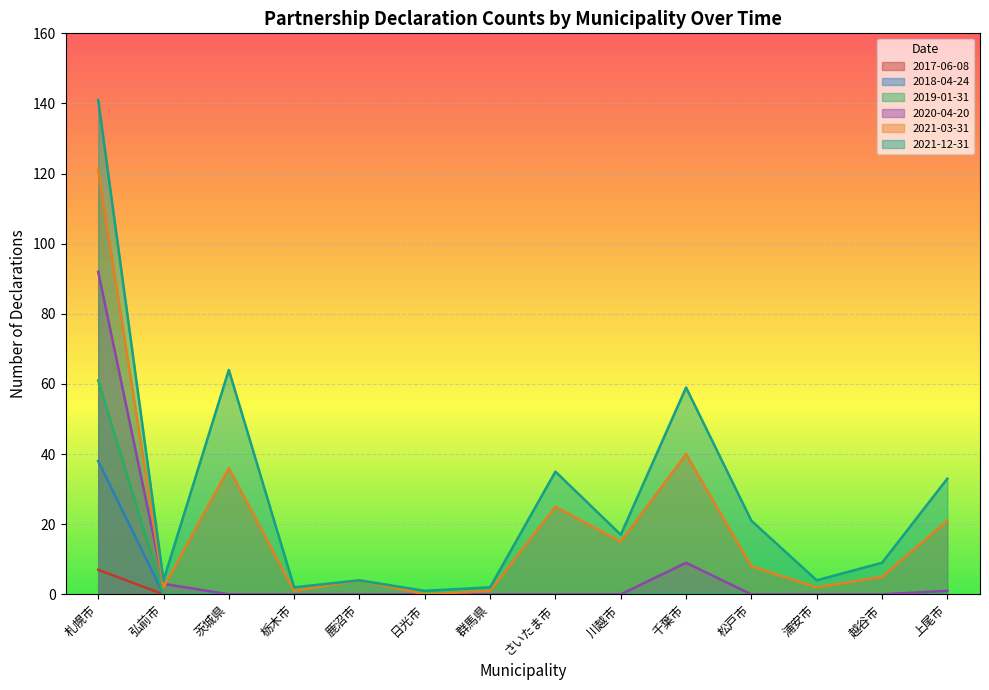

At which category is the sum across all series the highest?

札幌市